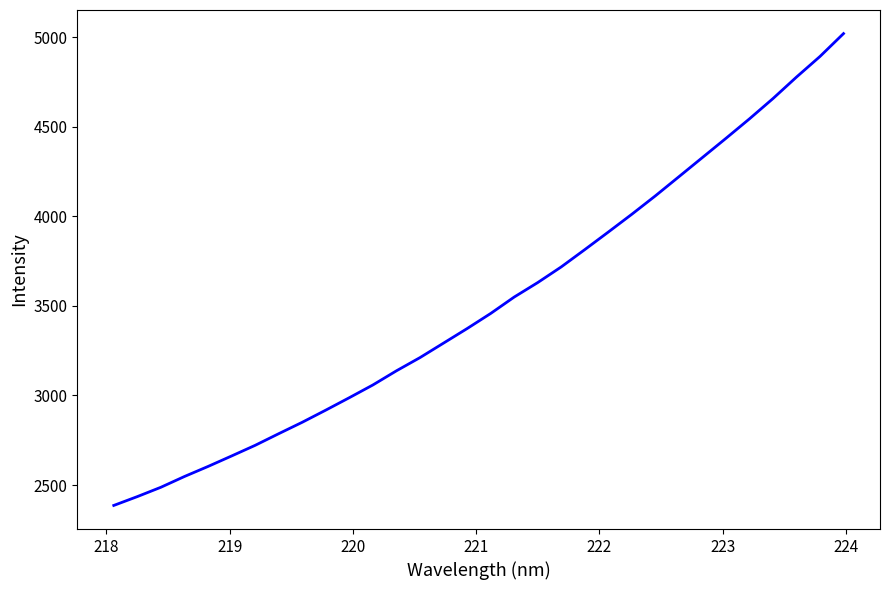

What is the minimum value shown in the chart?

2386.1